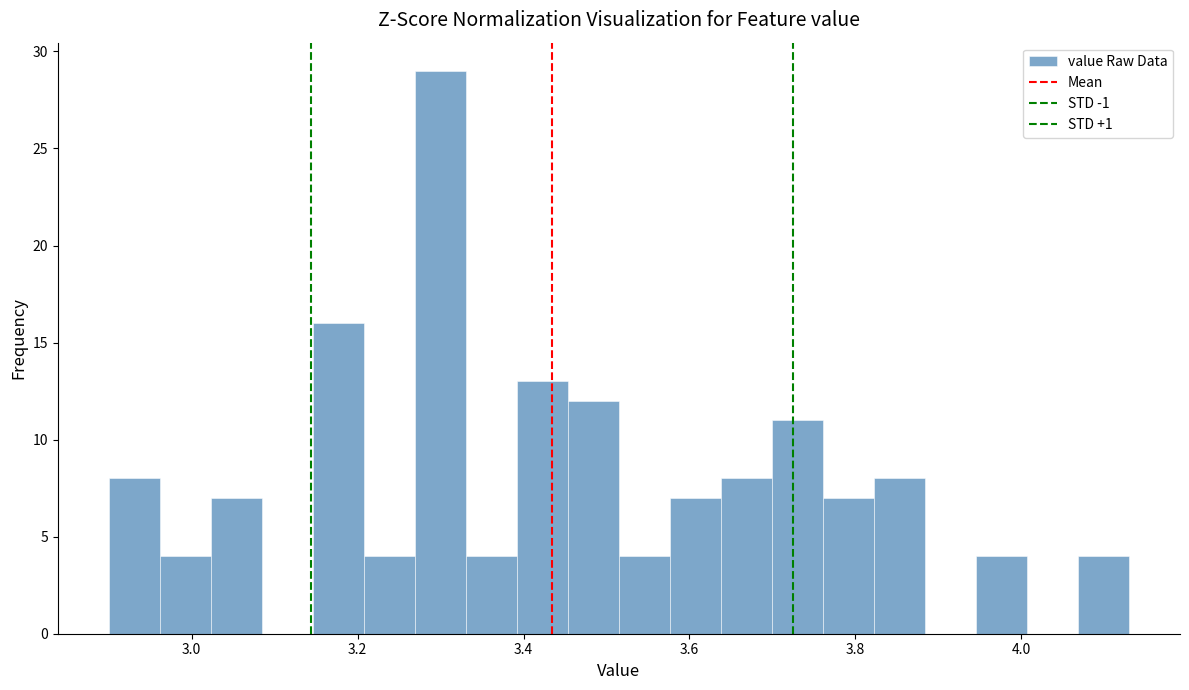

Read against the x-axis, roughly where is the centre of the tallest bar?

3.30